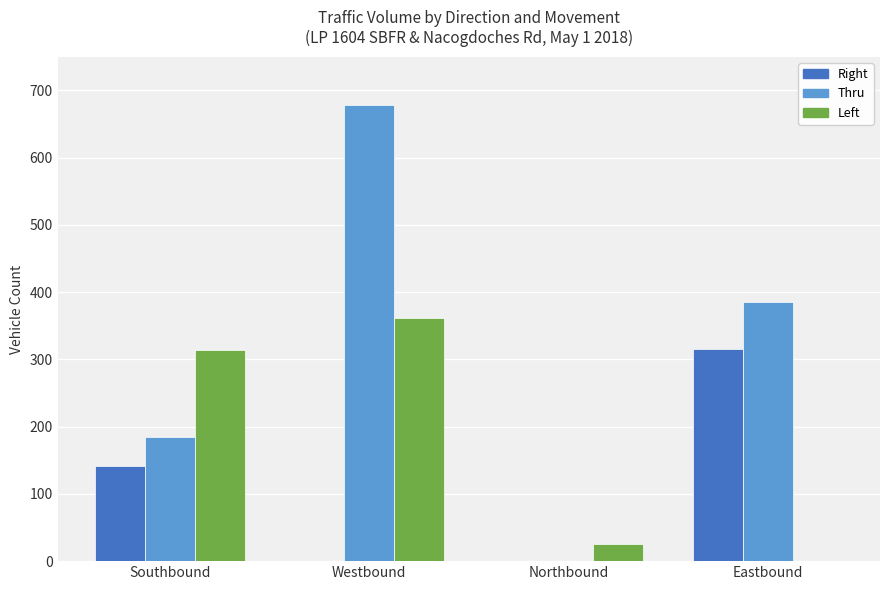

How many values in Thru are above zero?

3